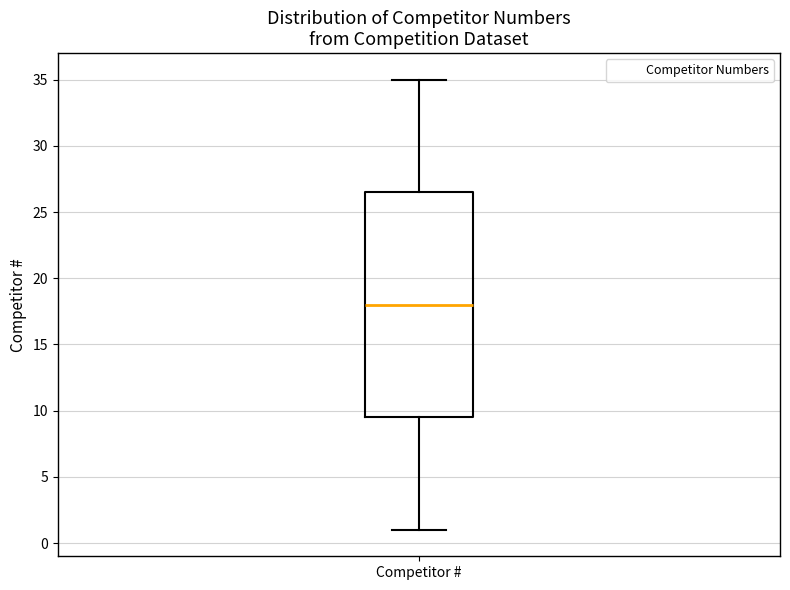

Where does the lower whisker of the box for Competitor # end on the y-axis? The values are not printed on the chart, so give them approximately, as read against the axis.

1.0